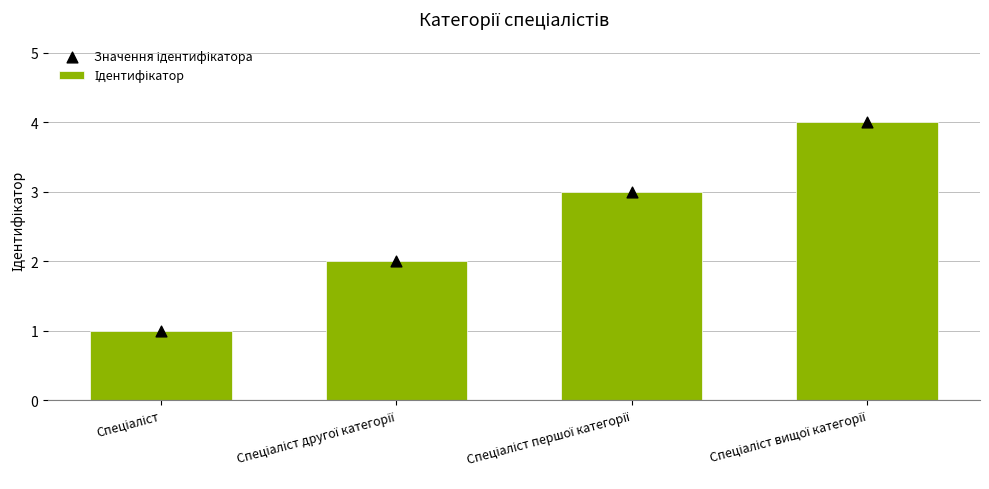

Which series has the largest total across all categories?

Ідентифікатор